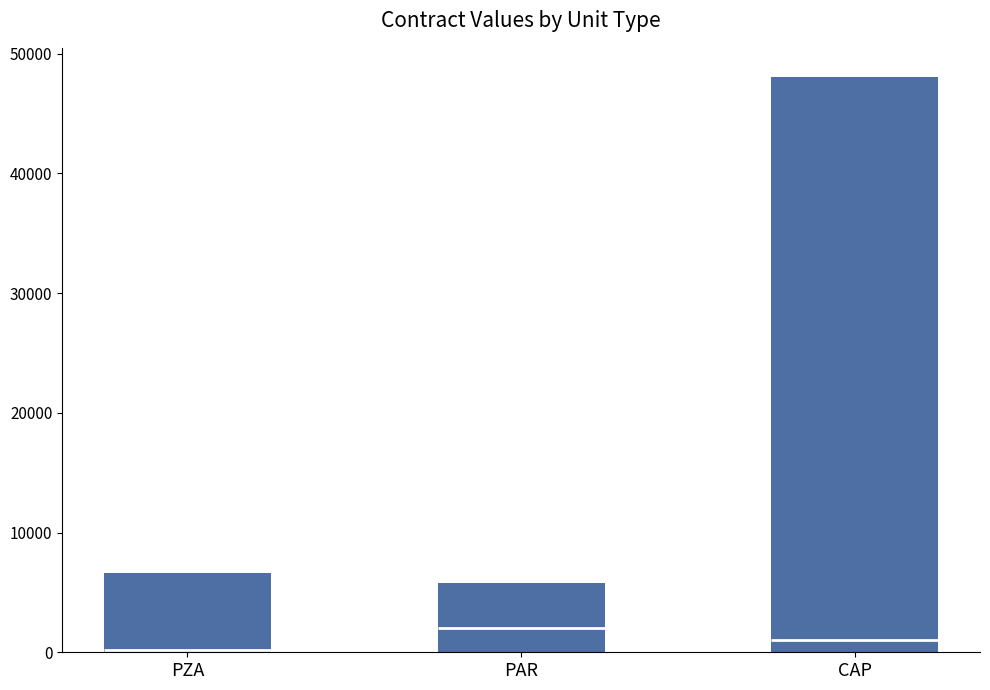

What are all the series names shown in the legend?

contracts.items.quantity, tender.value.amount